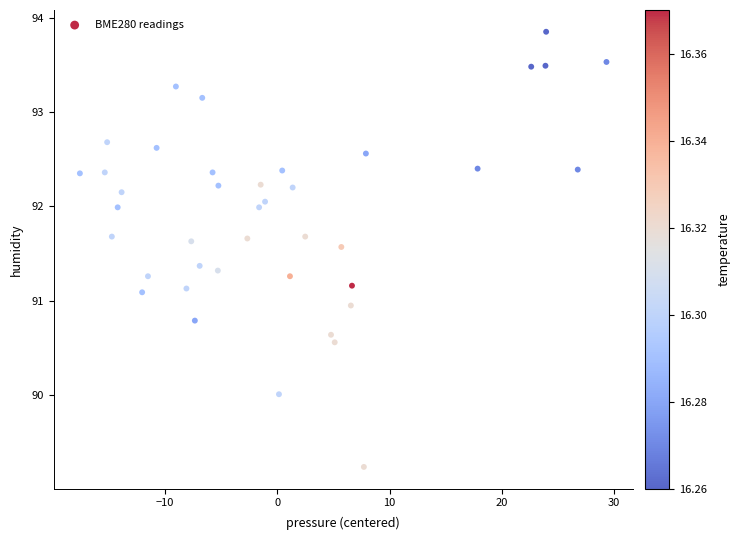

What is the range of X values (max minus min)?

46.9